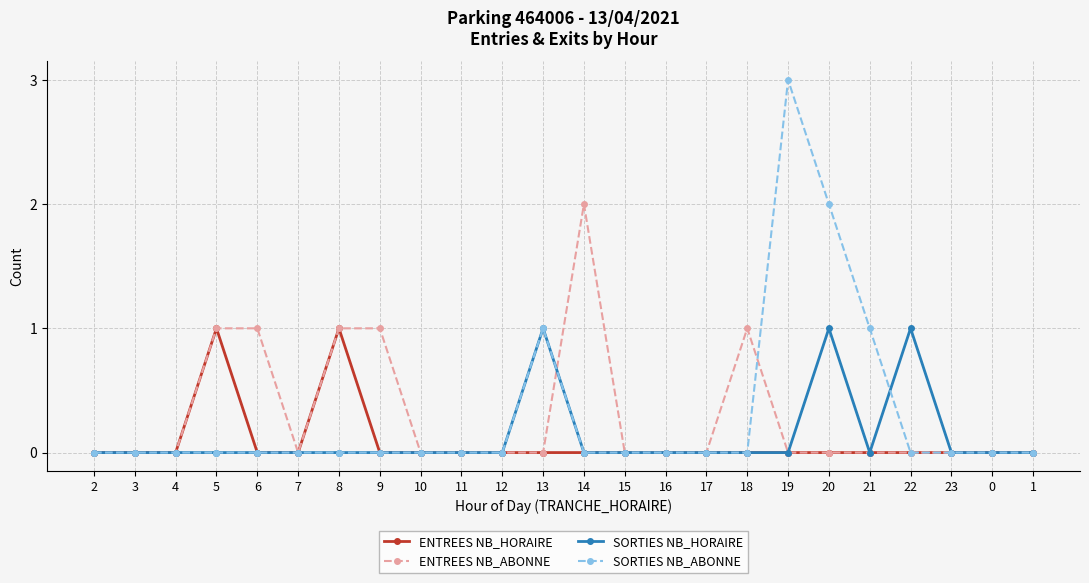

True or false: SORTIES NB_HORAIRE has more than 1 points higher than both neighbors.

True